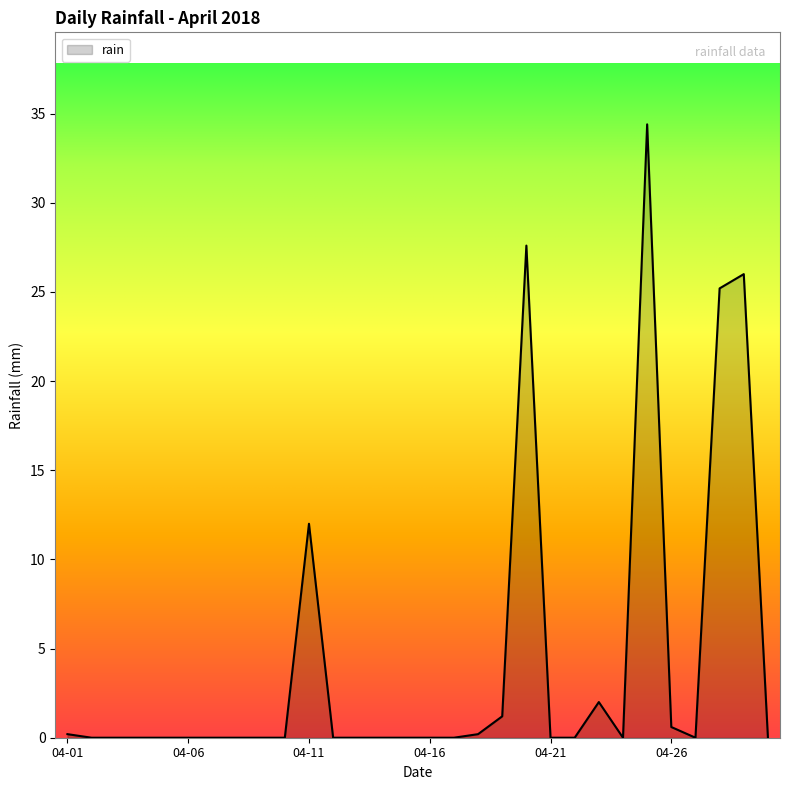

What is the maximum value shown in the chart?

34.4